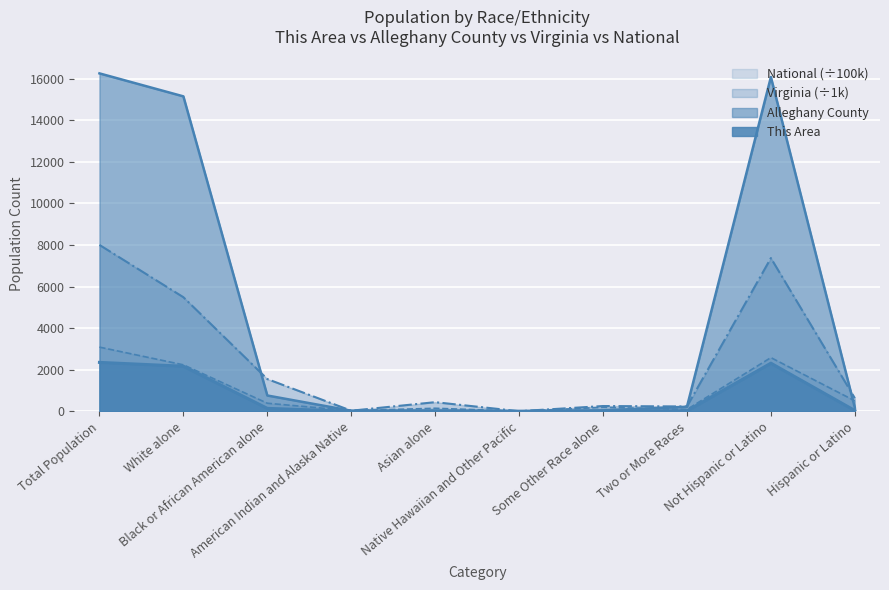

How many times do Alleghany County and Virginia cross each other?

5